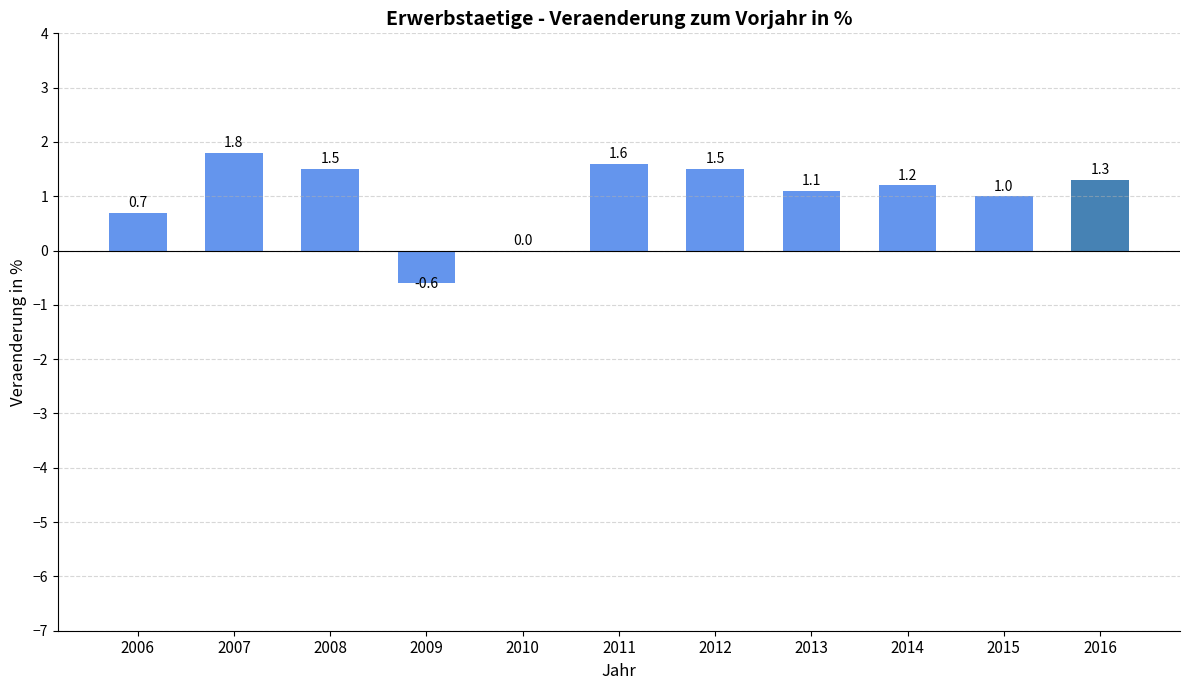

Which has a higher value, 2012 or 2011?

2011